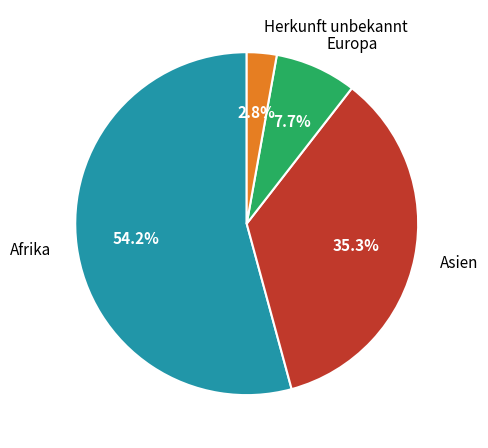

Combined, do Afrika and Europa account for over 50%?

Yes